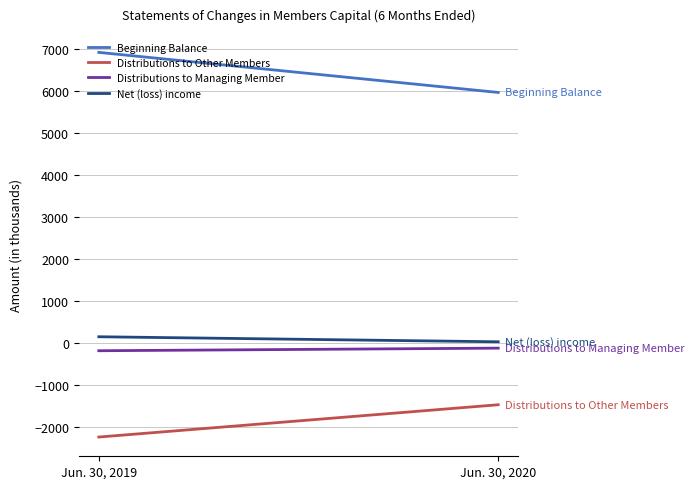

At which category is the sum across all series the highest?

Jun. 30, 2019